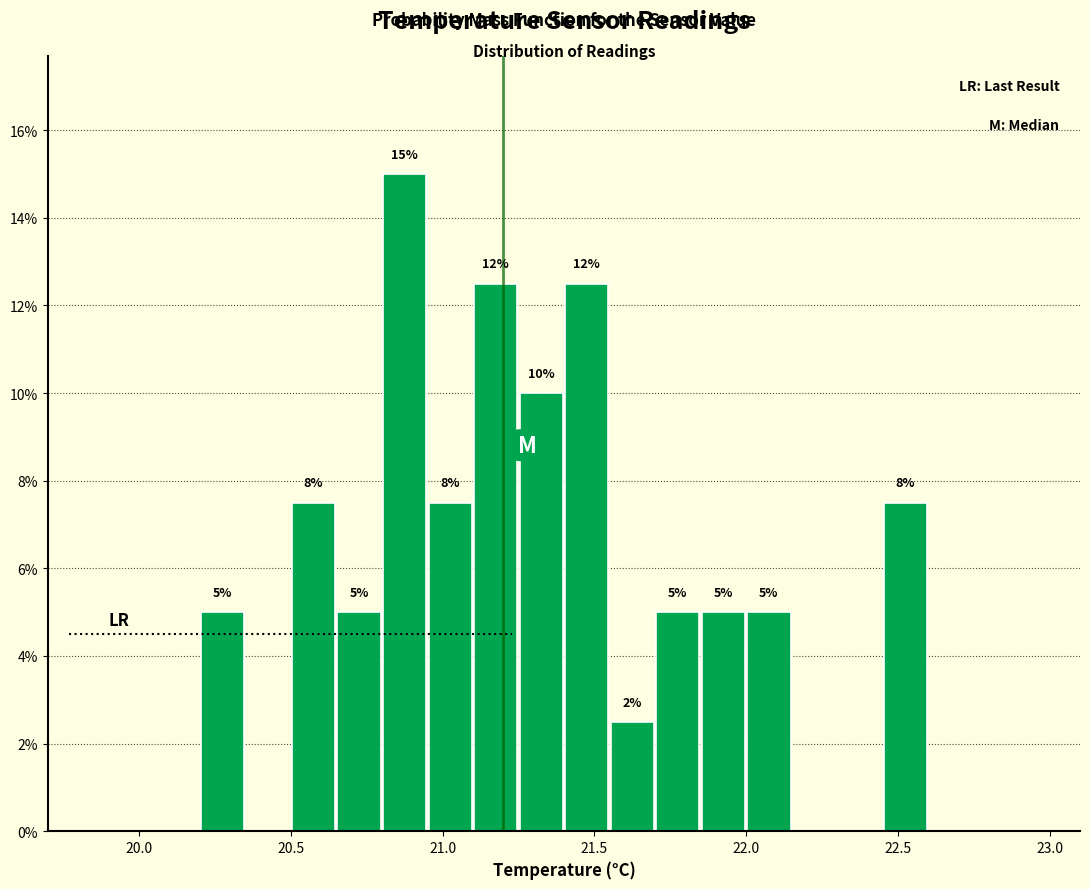

Around what value on the x-axis is the tallest bar? Give the approximate position of its centre, as read against the axis.

20.90